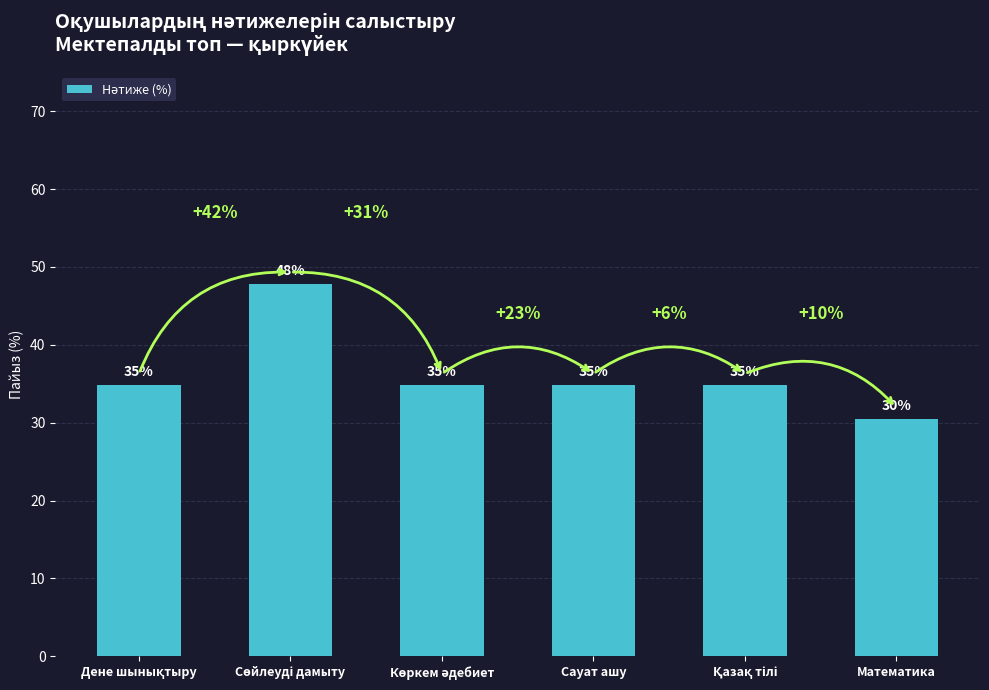

What value does the data have at Қазақ тілі?

34.8